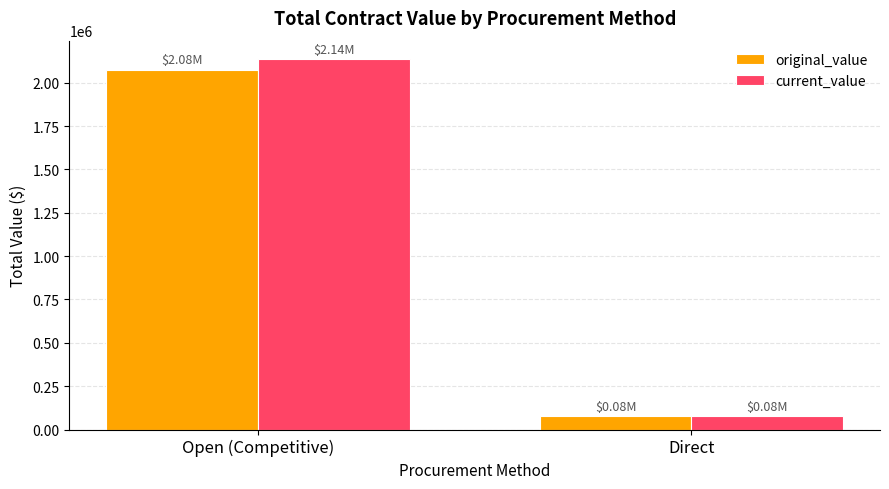

At which category is the sum across all series the highest?

Open (Competitive)